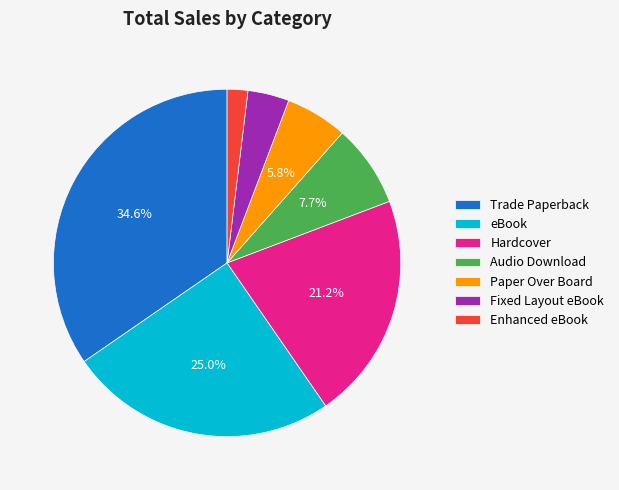

Which category has the biggest portion of the pie?

Trade Paperback